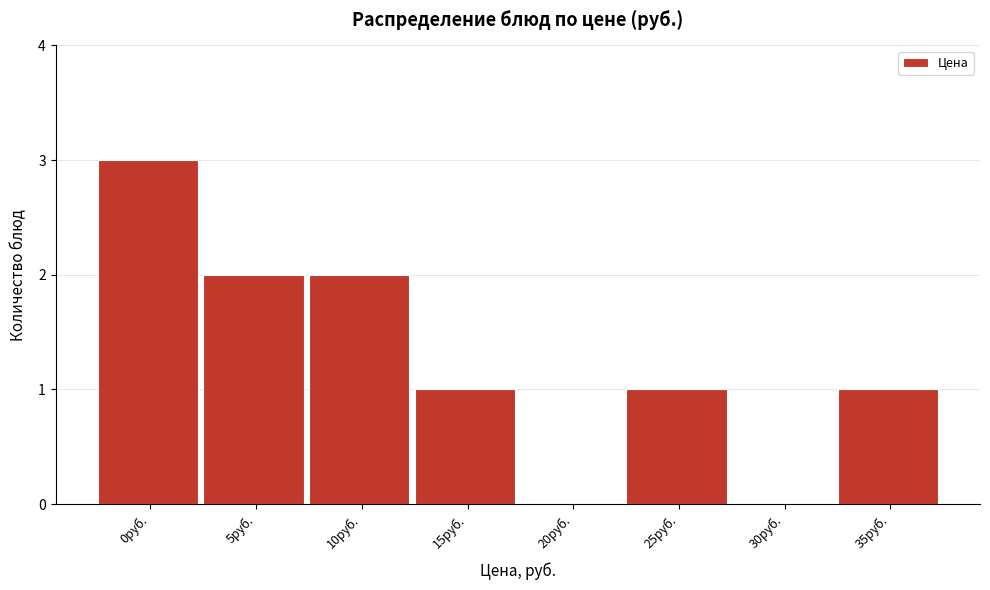

Reading left to right, list all the values displayed in this chart.

0руб.=3	5руб.=2	10руб.=2	15руб.=1	20руб.=0	25руб.=1	30руб.=0	35руб.=1